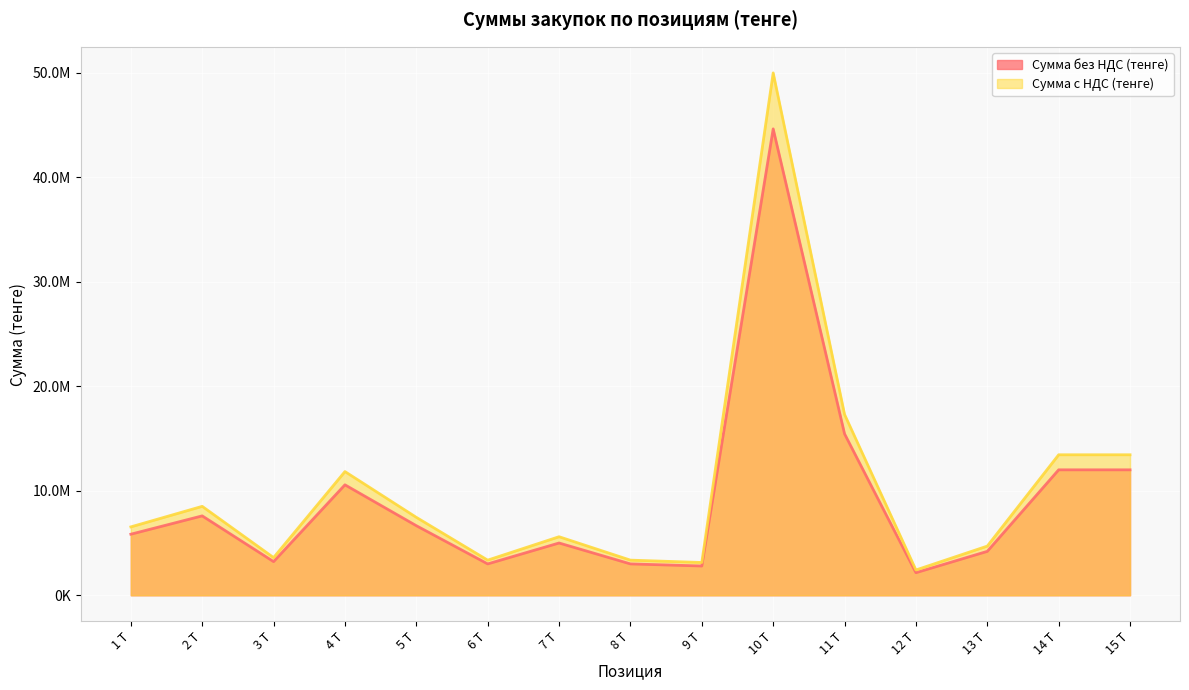

Where is the first local maximum for Сумма без НДС (тенге)?

2 Т